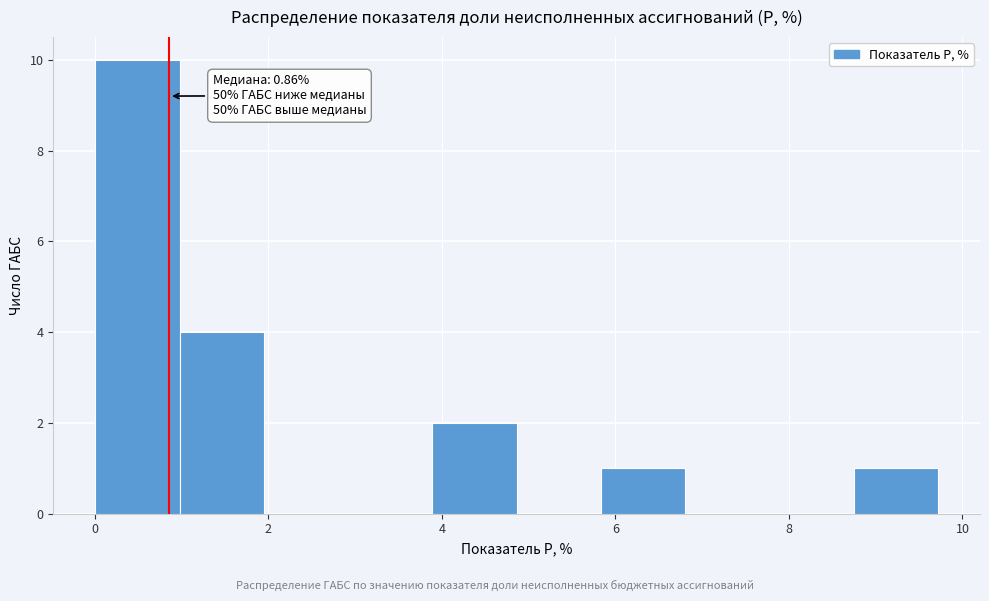

Over which range of the x-axis is the bar tallest?

0.0 to 1.0